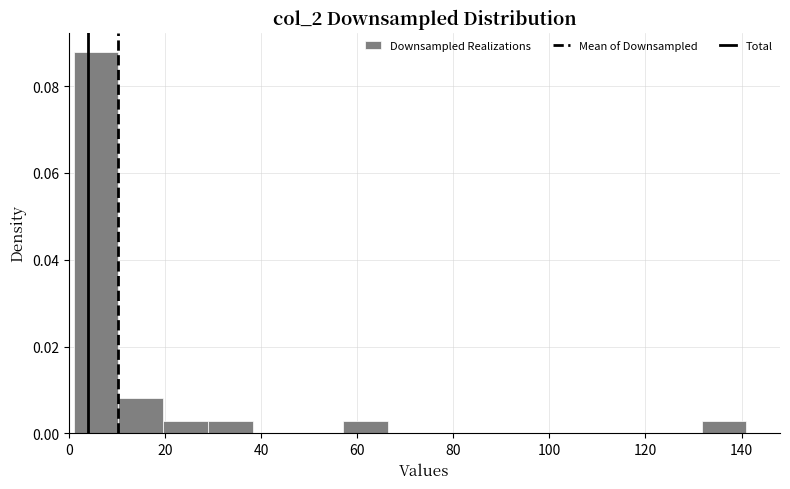

Over which range of the x-axis is the bar tallest?

2 to 10